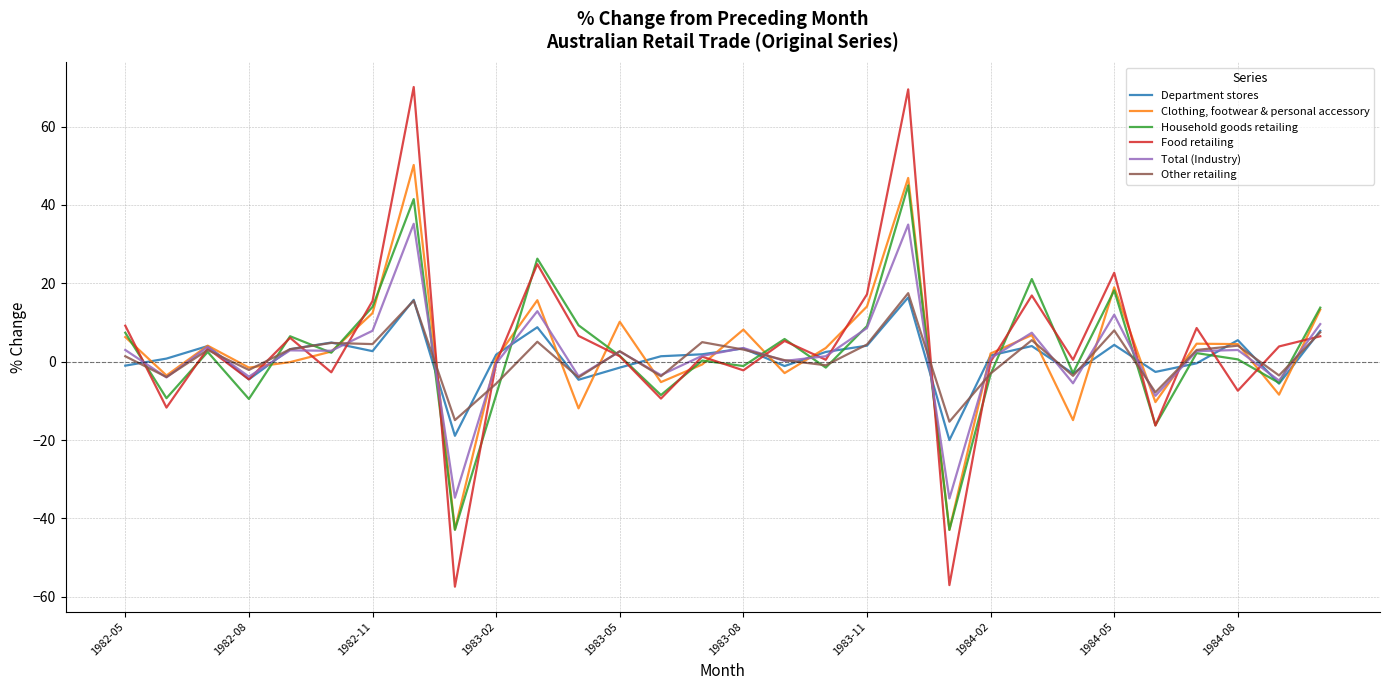

List the series in order of their peak value, lowest first.

Department stores, Other retailing, Total (Industry), Household goods retailing, Clothing, footwear & personal accessory, Food retailing